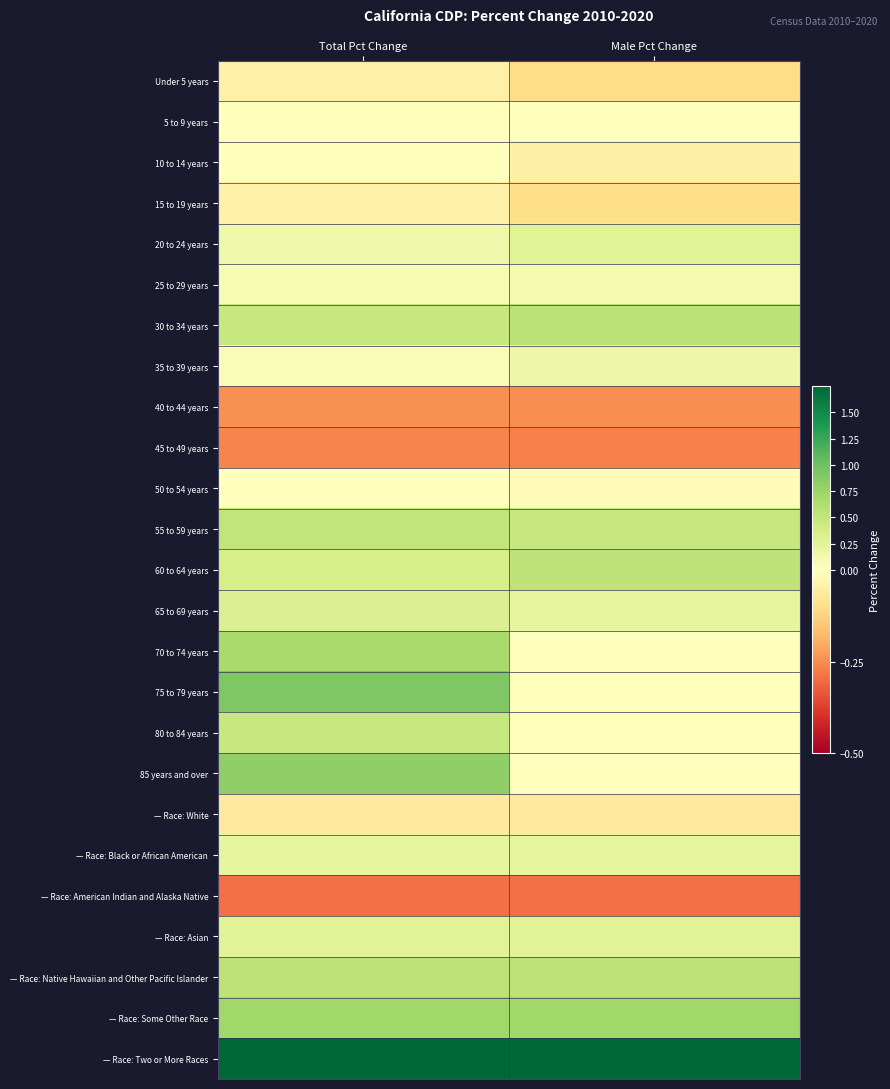

At Total Pct Change, list the series in order from largest to smallest.

— Race: Two or More Races, 75 to 79 years, 85 years and over, — Race: Some Other Race, 70 to 74 years, — Race: Native Hawaiian and Other Pacific Islander, 55 to 59 years, 80 to 84 years, 30 to 34 years, 60 to 64 years, 65 to 69 years, — Race: Asian, — Race: Black or African American, 20 to 24 years, 25 to 29 years, 35 to 39 years, 50 to 54 years, 5 to 9 years, 10 to 14 years, 15 to 19 years, Under 5 years, — Race: White, 40 to 44 years, 45 to 49 years, — Race: American Indian and Alaska Native